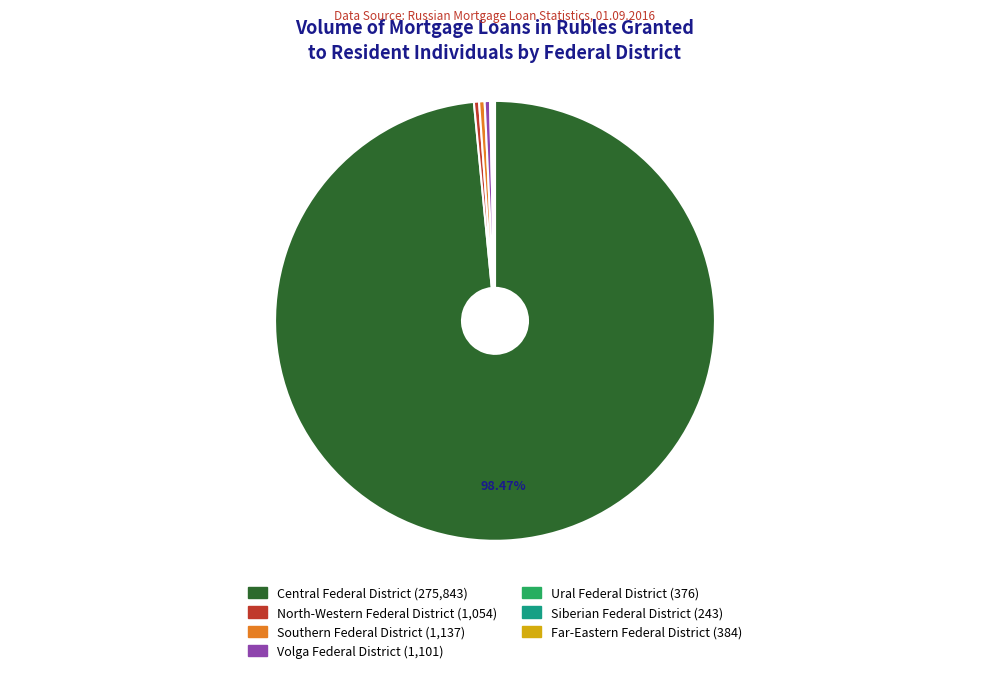

Does any single category account for the majority?

Yes